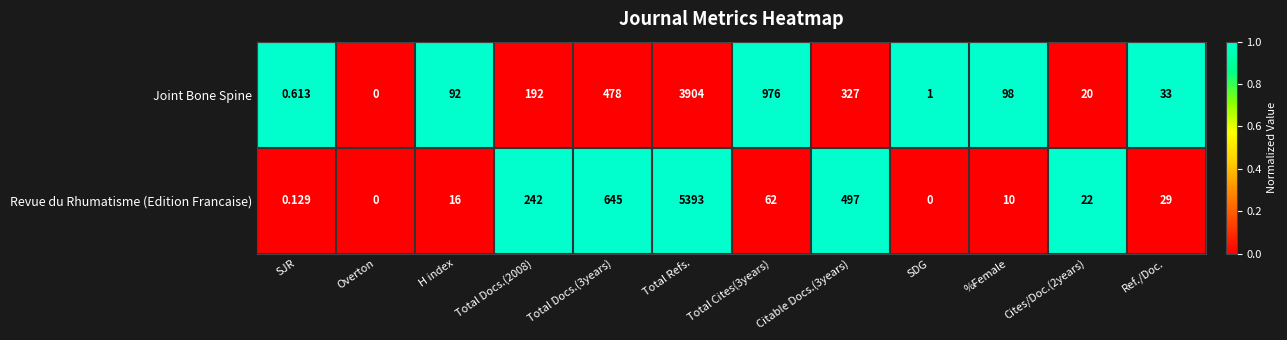

Rank the series at %Female from highest to lowest value.

Joint Bone Spine, Revue du Rhumatisme (Edition Francaise)